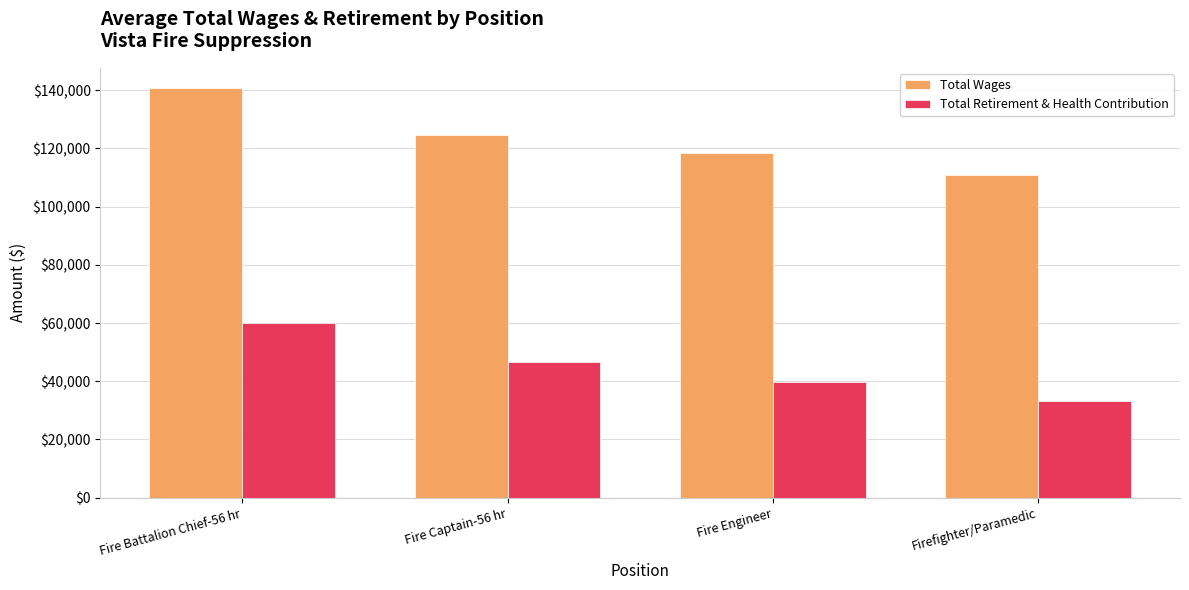

The Total Wages series shows 240701.4 at Fire Battalion Chief-56 hr. True or false?

False